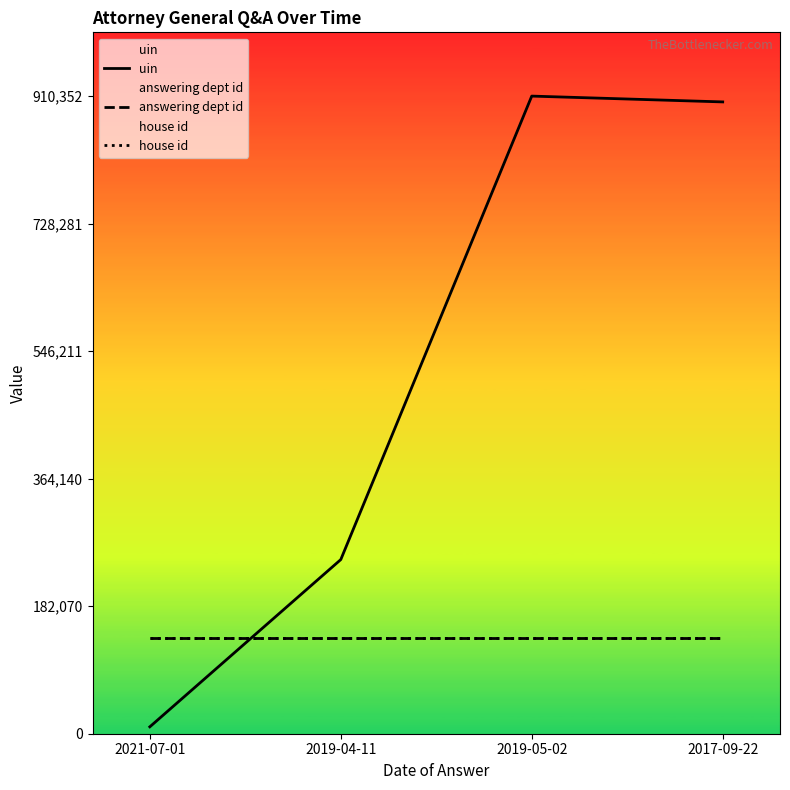

The value of house id at 2021-07-01 is 193208.9. True or false?

False